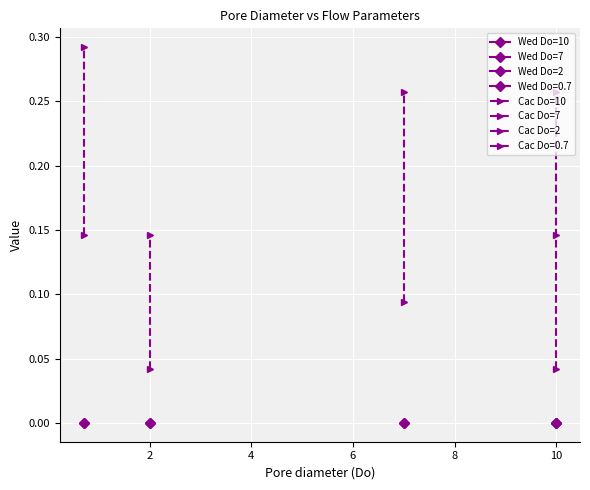

Is it true that Capillary number of Continuous Phase (Cac) equals 0.1 at 2?

False